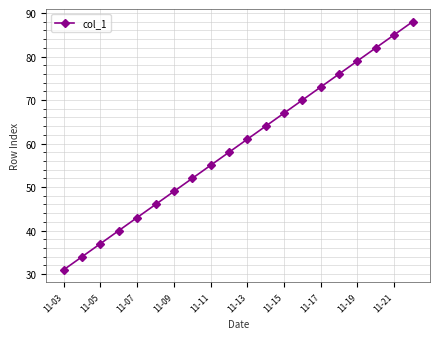

What is the sum of all values?

1190